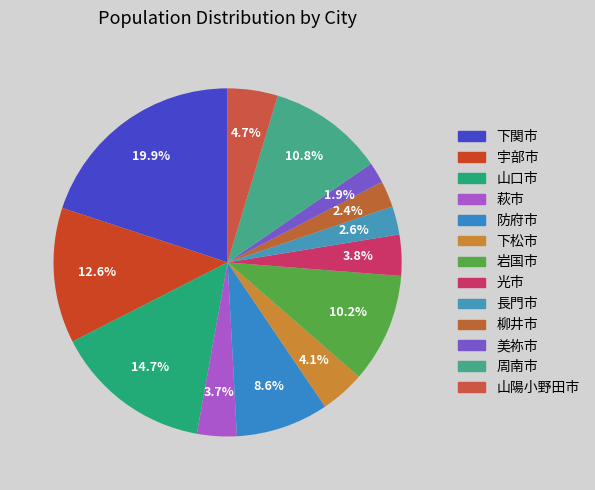

Which category has the smallest portion of the pie?

美祢市